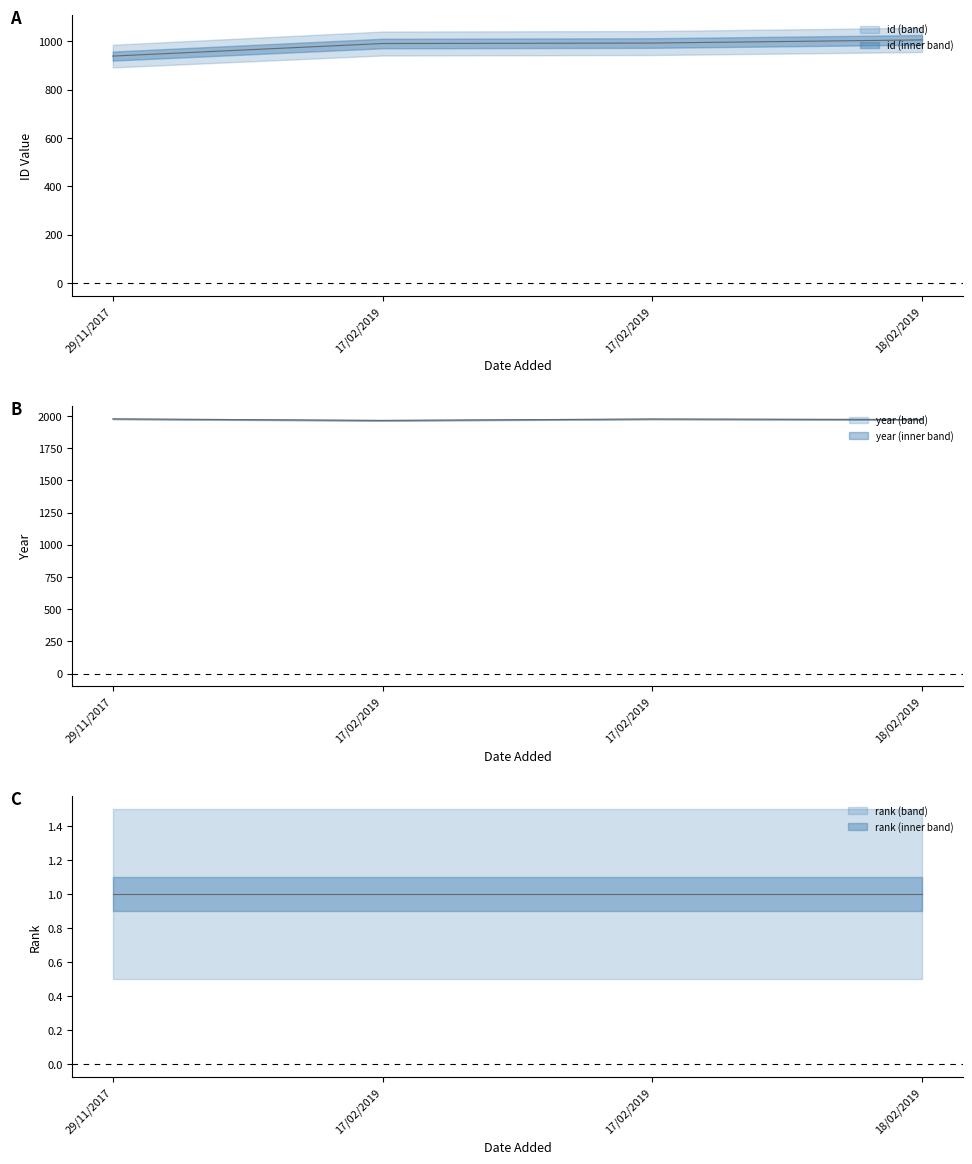

Where is year nearest to the value 1972?

18/02/2019